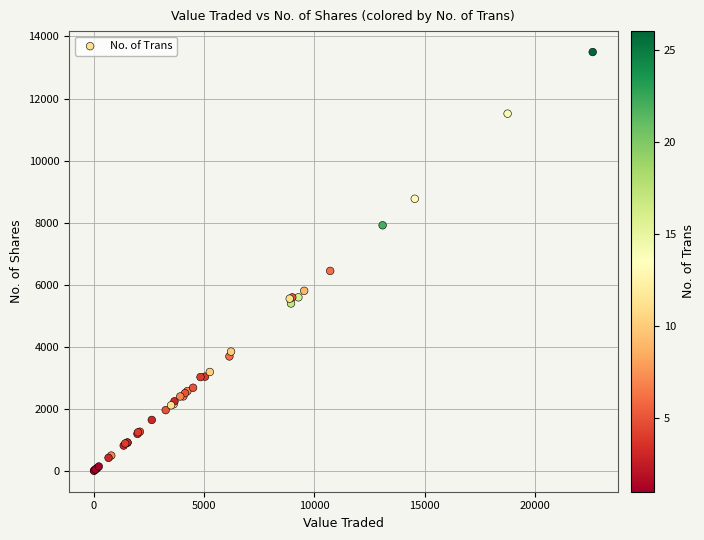

What Y value in the scatter plot is closest to 6754?

6449